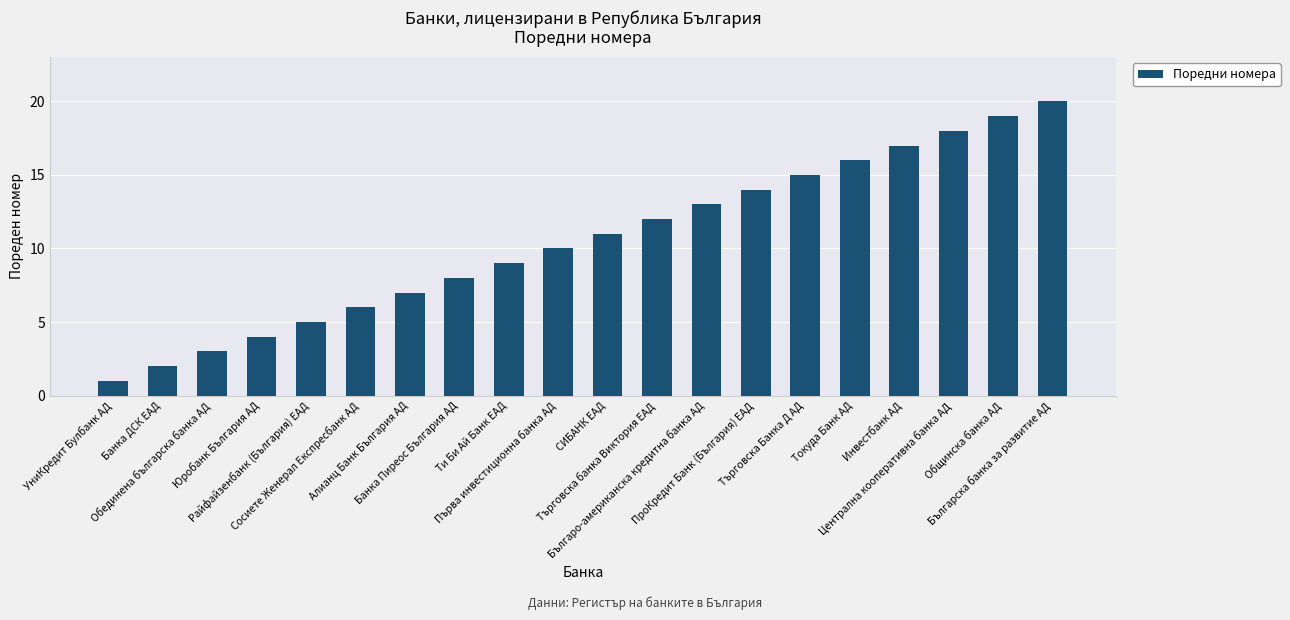

Reading left to right, extract all data points from this chart.

1	2	3	4	5	6	7	8	9	10	11	12	13	14	15	16	17	18	19	20